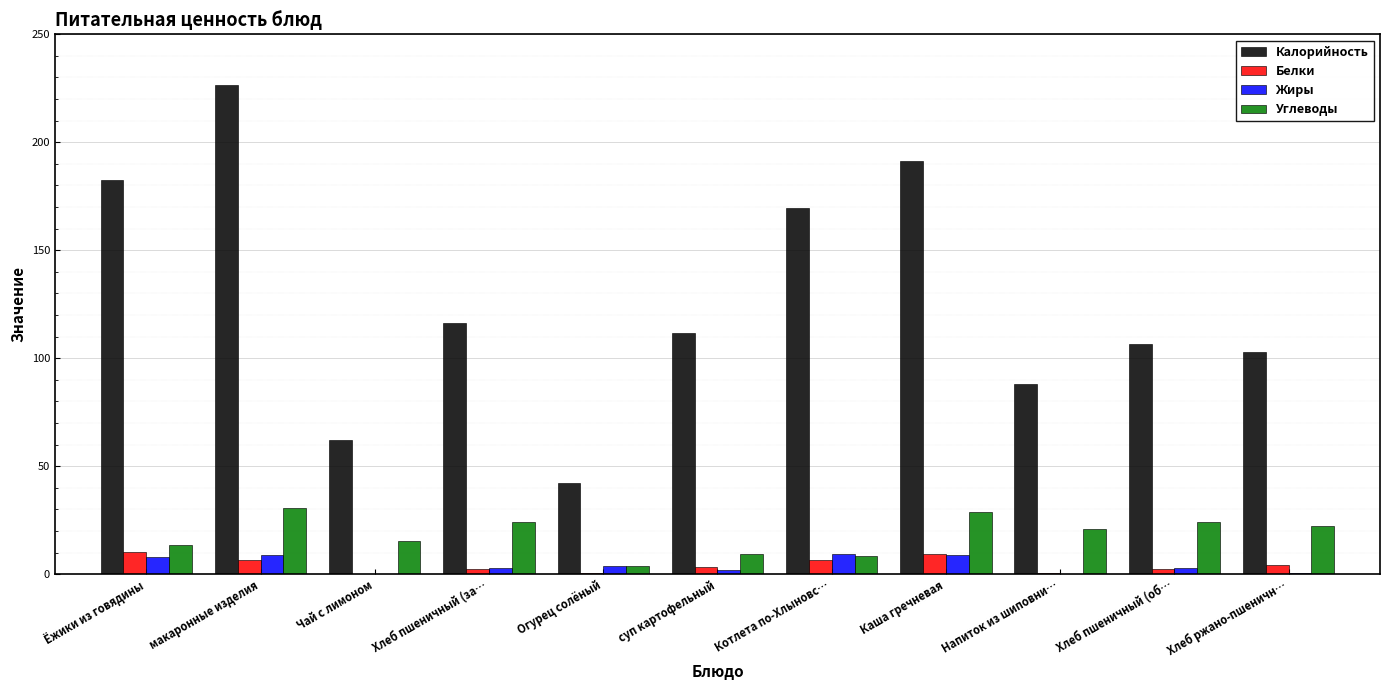

At which category is the sum across all series the highest?

макаронные изделия